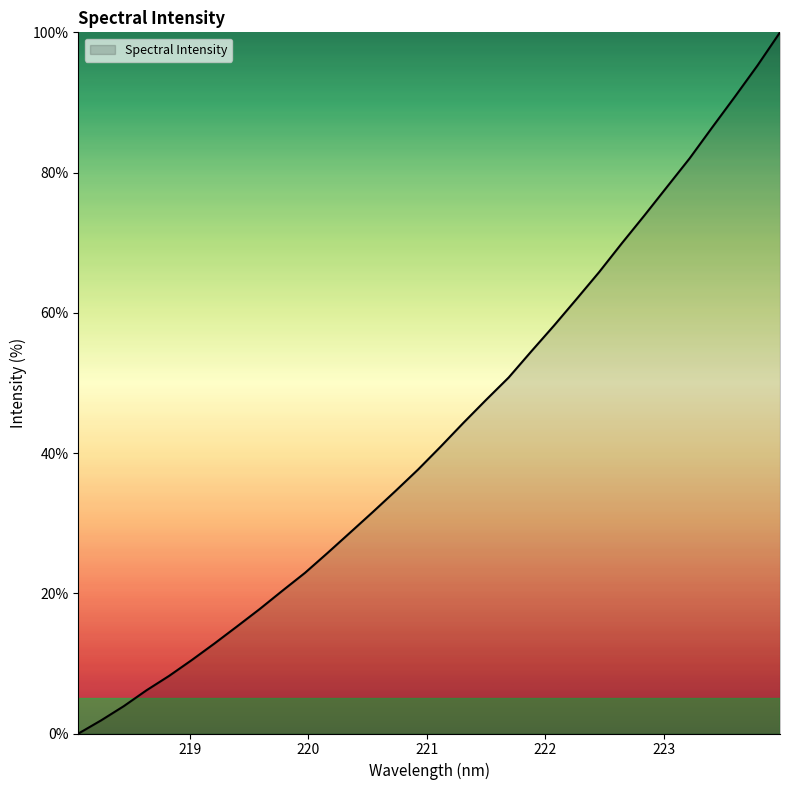

How many lines are shown in the chart?

1